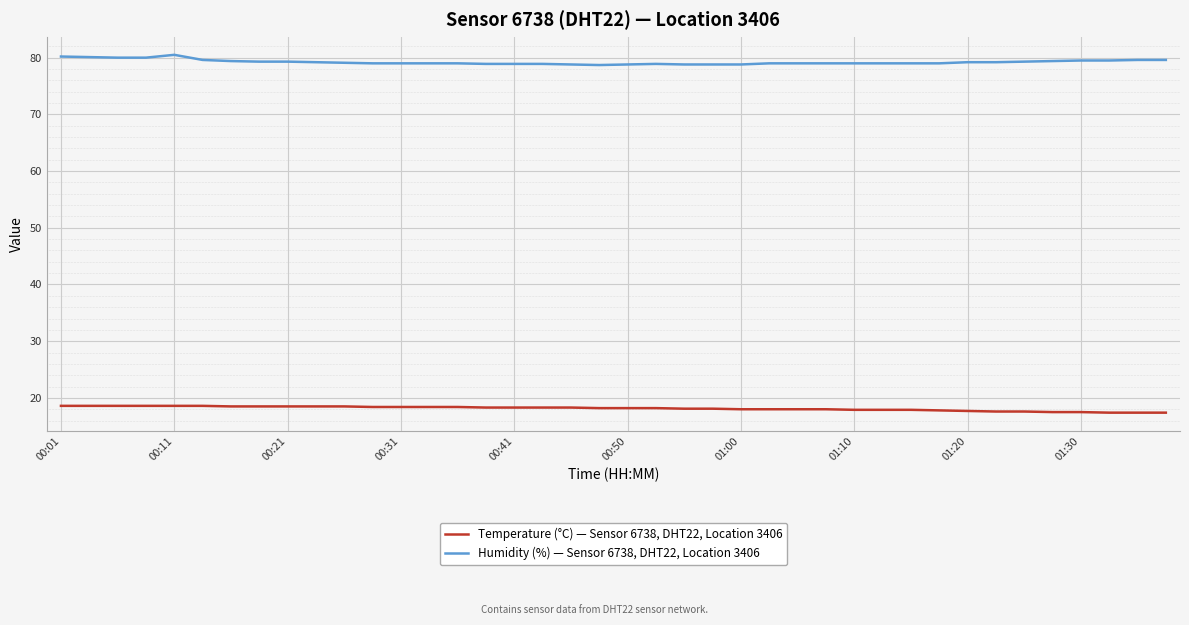

List the series in order of their overall mean, lowest first.

Temperature (°C) — Sensor 6738, DHT22, Location 3406, Humidity (%) — Sensor 6738, DHT22, Location 3406